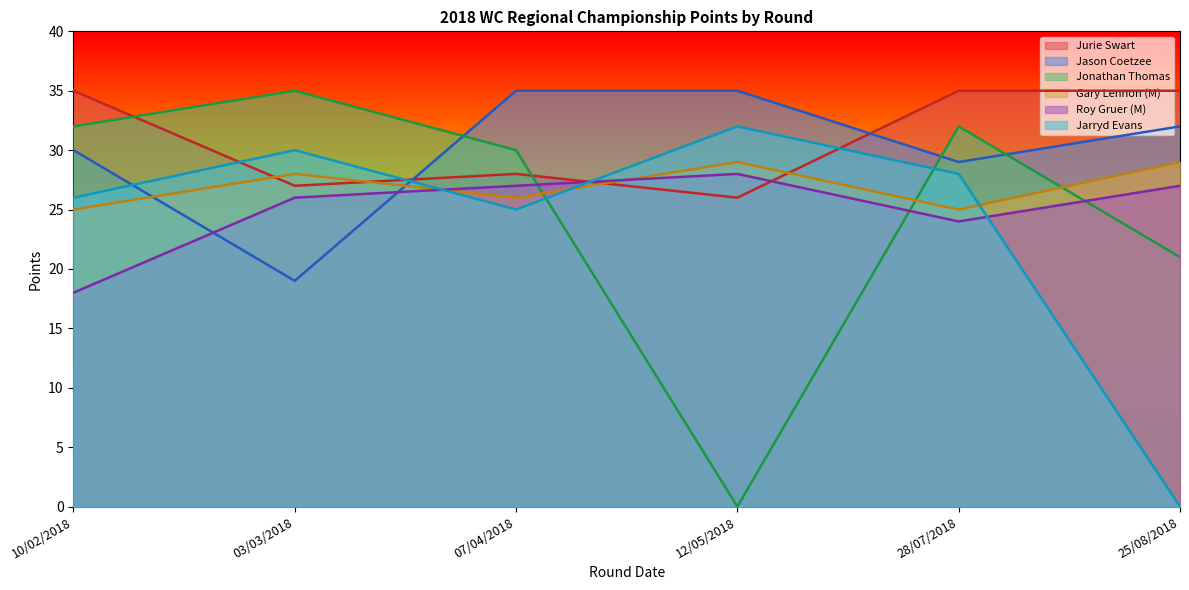

Reading left to right, transcribe all the data shown in this chart.

Jurie Swart: 10/02/2018=35	03/03/2018=27	07/04/2018=28	12/05/2018=26	28/07/2018=35	25/08/2018=35
Jason Coetzee: 10/02/2018=30	03/03/2018=19	07/04/2018=35	12/05/2018=35	28/07/2018=29	25/08/2018=32
Jonathan Thomas: 10/02/2018=32	03/03/2018=35	07/04/2018=30	12/05/2018=0	28/07/2018=32	25/08/2018=21
Gary Lennon (M): 10/02/2018=25	03/03/2018=28	07/04/2018=26	12/05/2018=29	28/07/2018=25	25/08/2018=29
Roy Gruer (M): 10/02/2018=18	03/03/2018=26	07/04/2018=27	12/05/2018=28	28/07/2018=24	25/08/2018=27
Jarryd Evans: 10/02/2018=26	03/03/2018=30	07/04/2018=25	12/05/2018=32	28/07/2018=28	25/08/2018=0